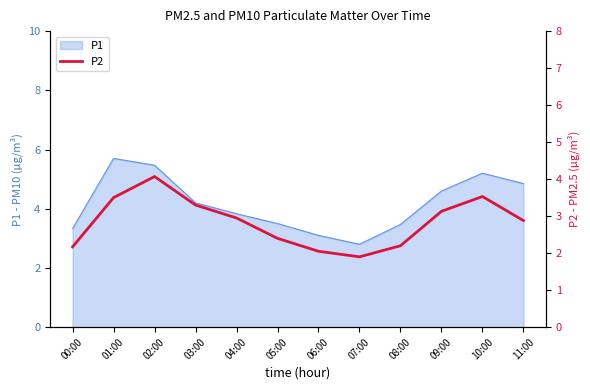

What is the difference between the values at 06:00 and 08:00?

0.2